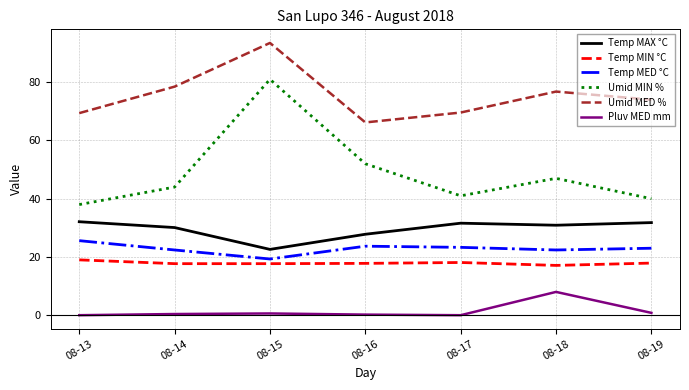

What is the difference between the second highest and minimum values in the Umid MIN % series?

14.0